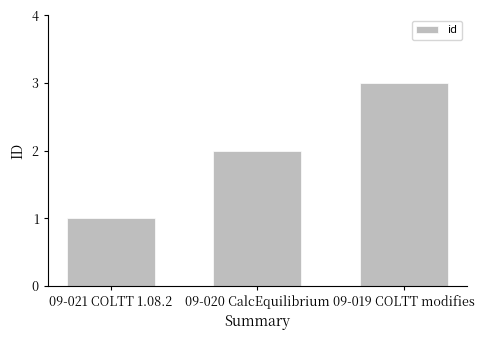

What is the difference between the maximum and minimum values?

2